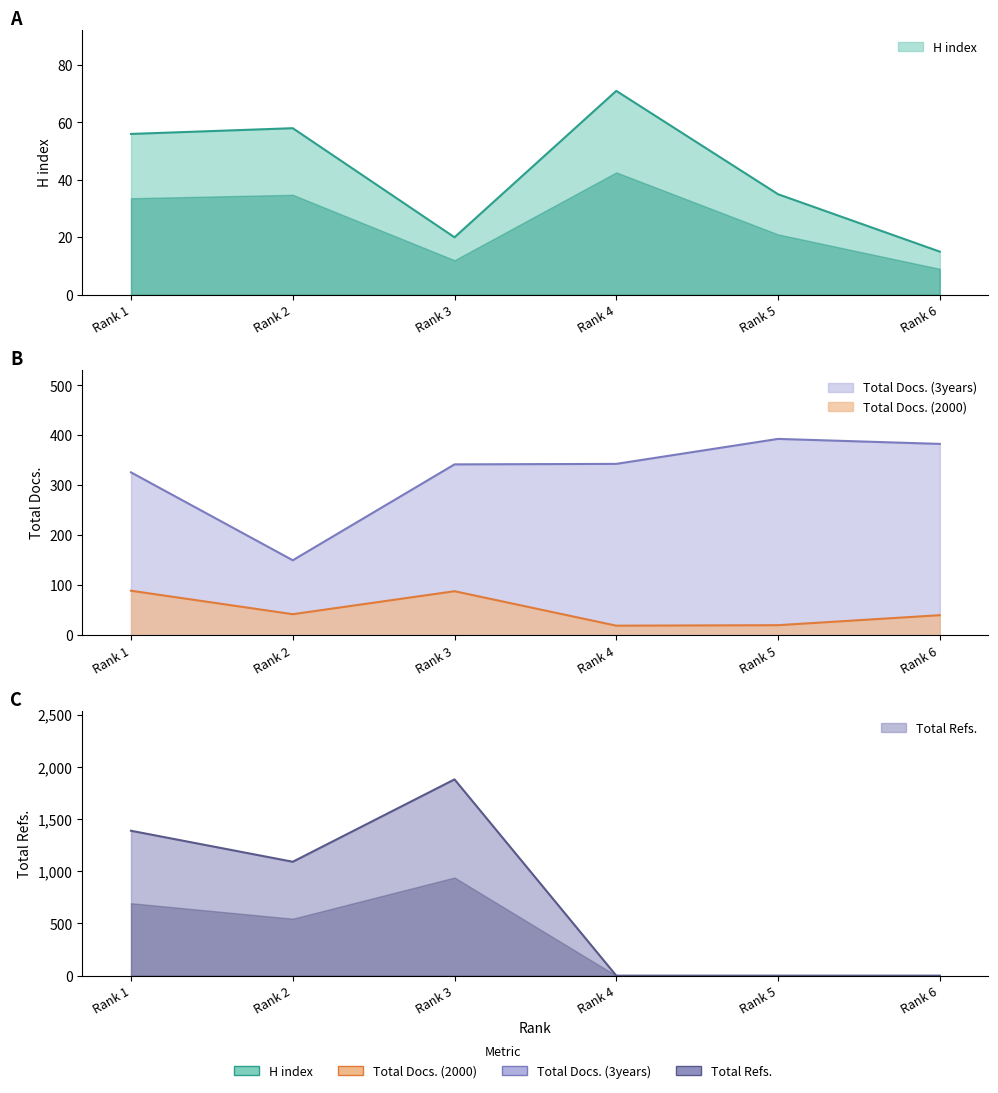

List the labels in order of Total Refs. value, largest first.

Rank 3, Rank 1, Rank 2, Rank 4, Rank 5, Rank 6